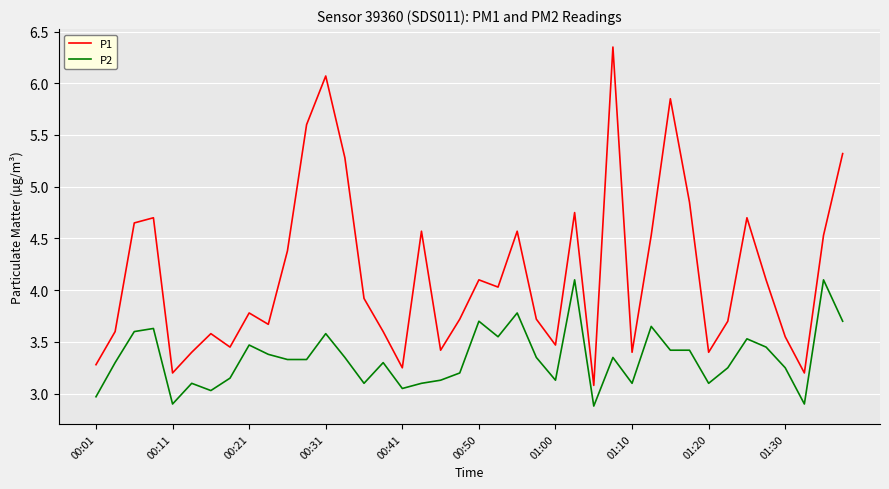

What is the difference between the maximum and minimum values in the P1 series?

3.3